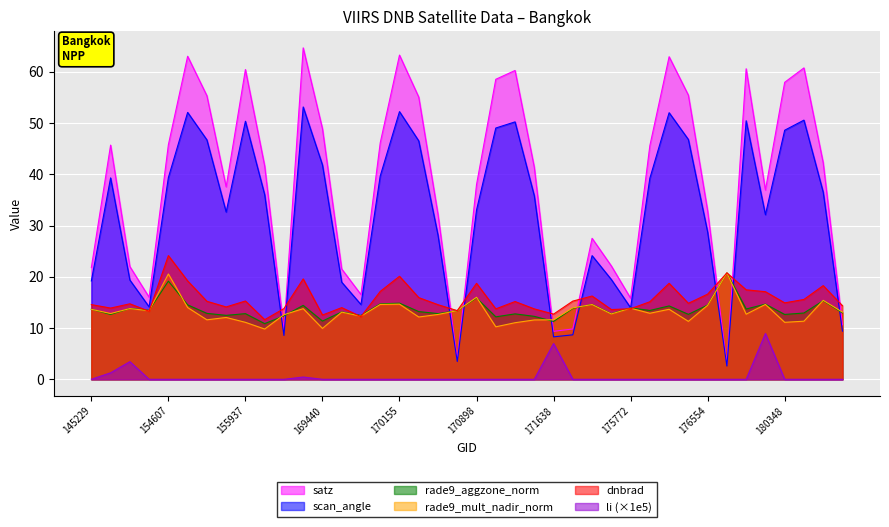

How many distinct data groups are displayed?

6